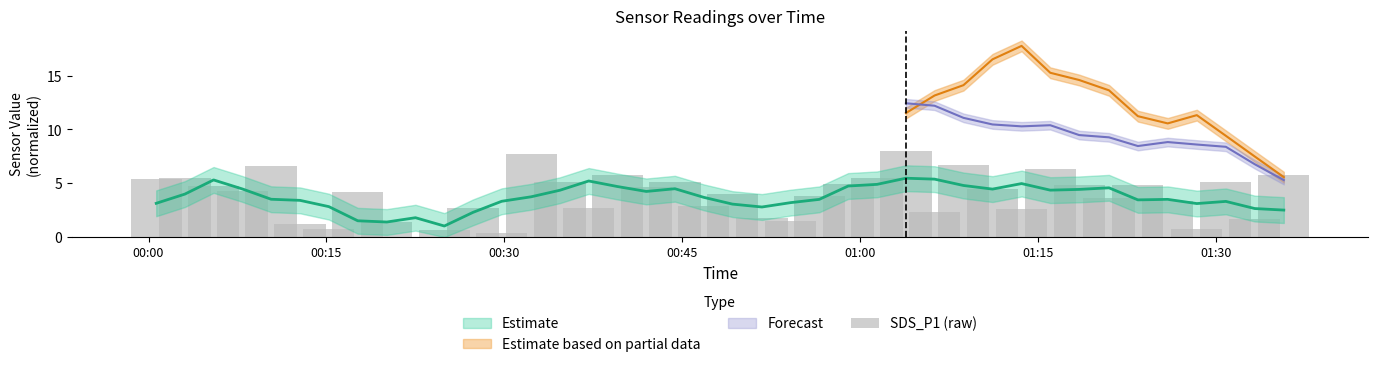

Which has a higher value, 01:15 or 01:30?

01:15